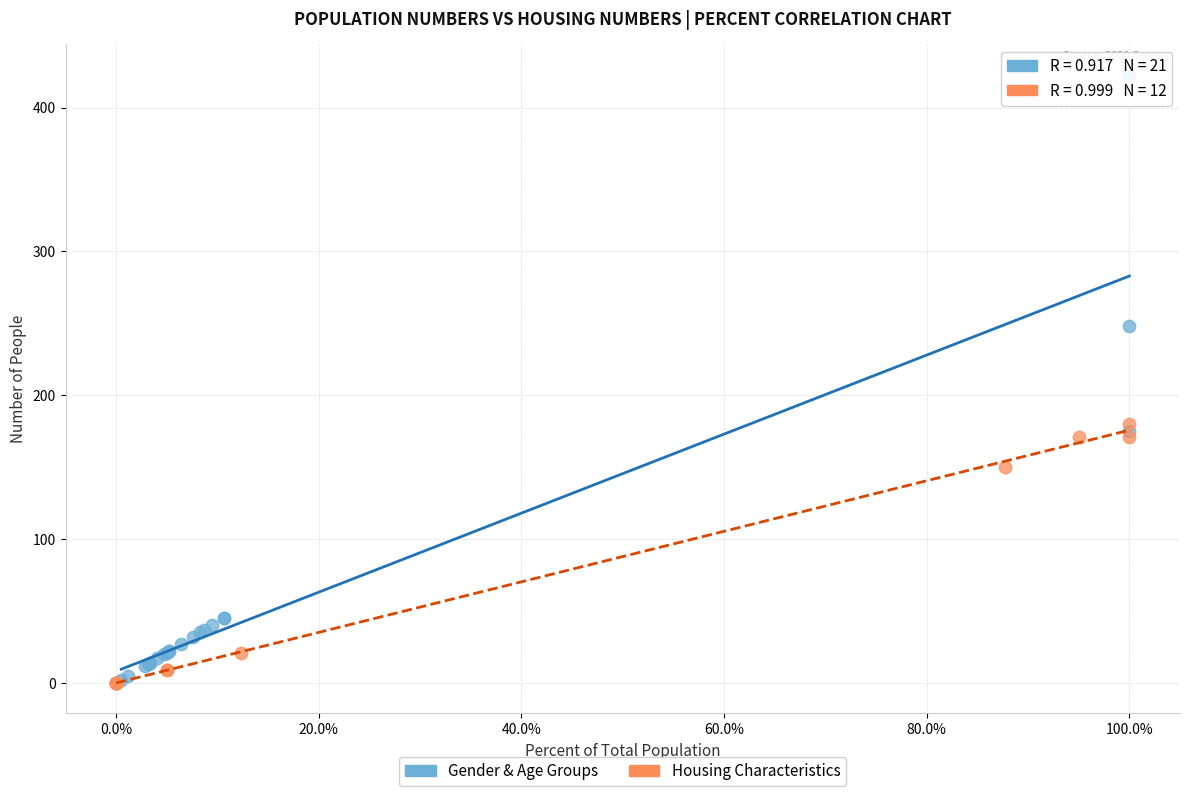

Which series contains the highest Y value?

Gender & Age Groups